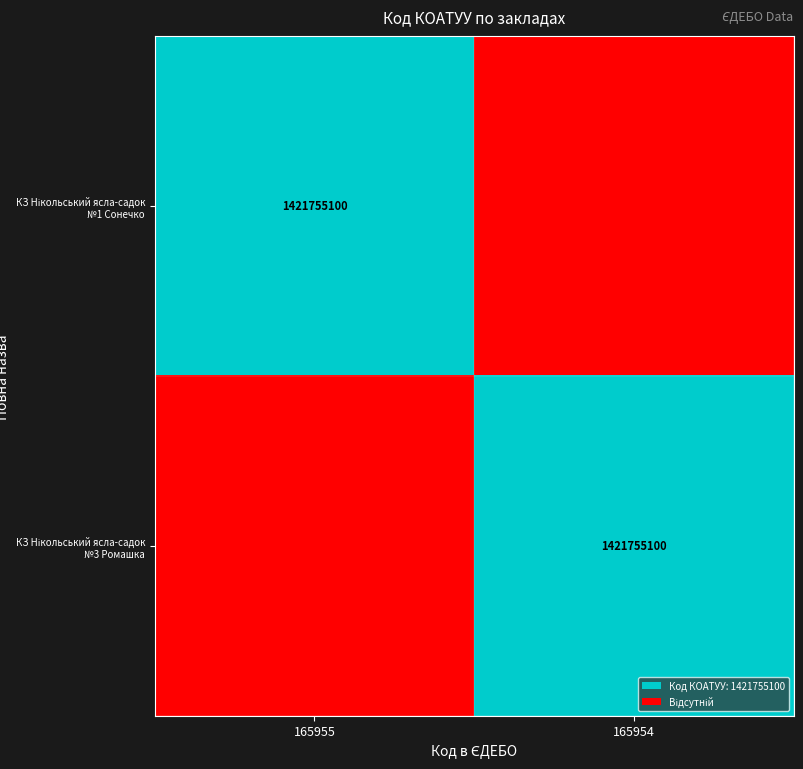

Which series has the largest range (max minus min)?

КЗ Нікольський ясла-садок №1 Сонечко